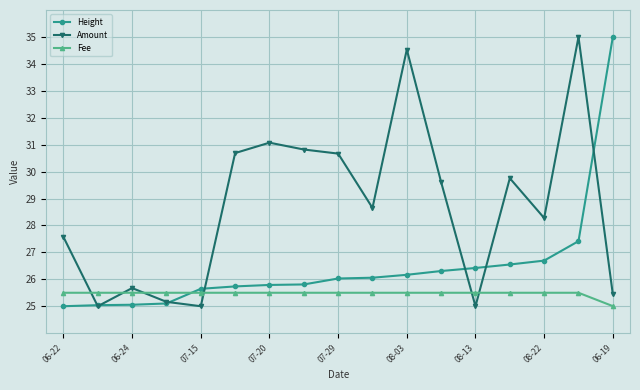

What is the value of the Height point at the 12th from the left?

26.3